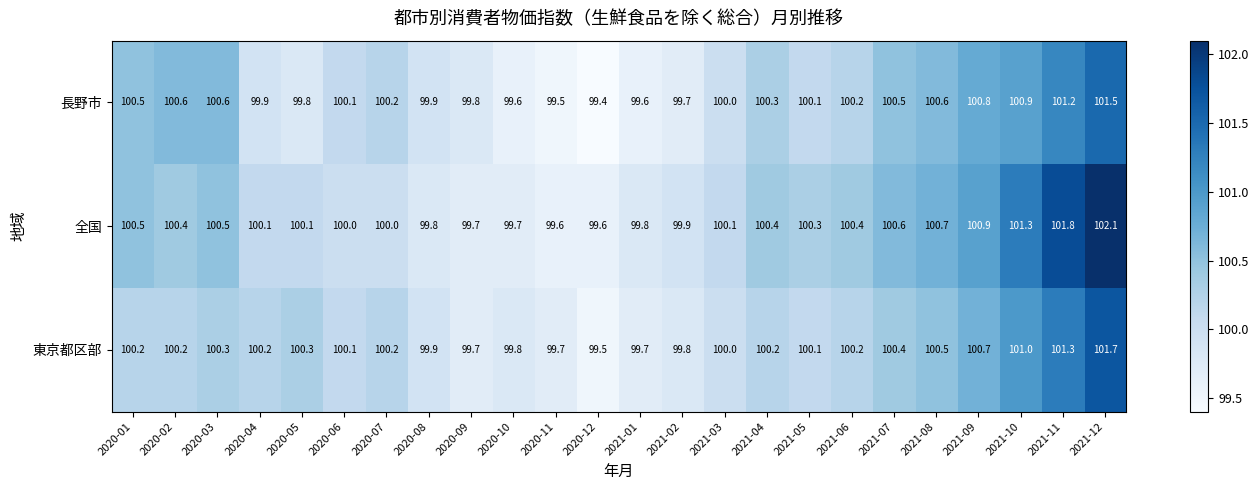

Where does the 全国 series first go above 100?

2020-01